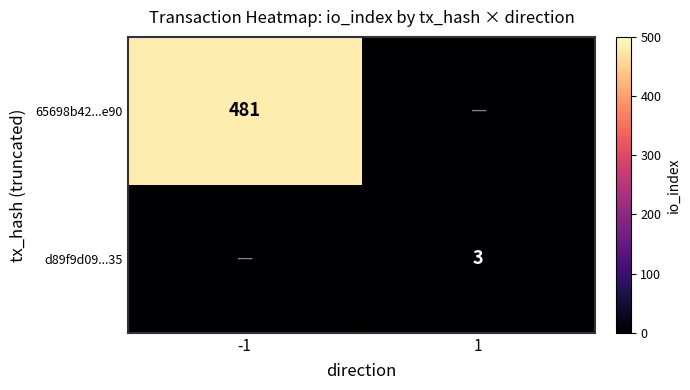

The d89f9d09...35 series shows 2 at 1. True or false?

False